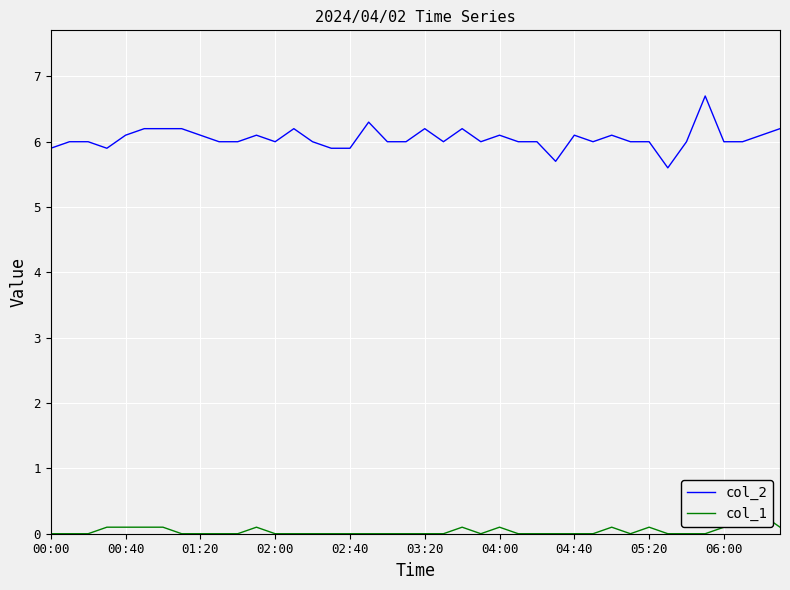

At which category does col_1 reach its first local peak?

11